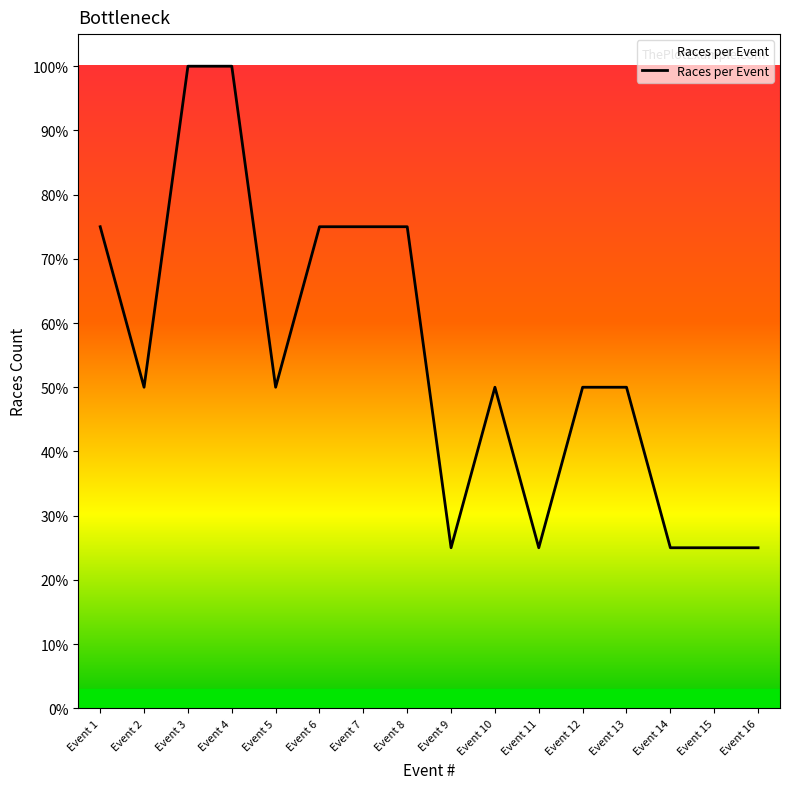

Is it true that the value at Event 6 is 75?

True